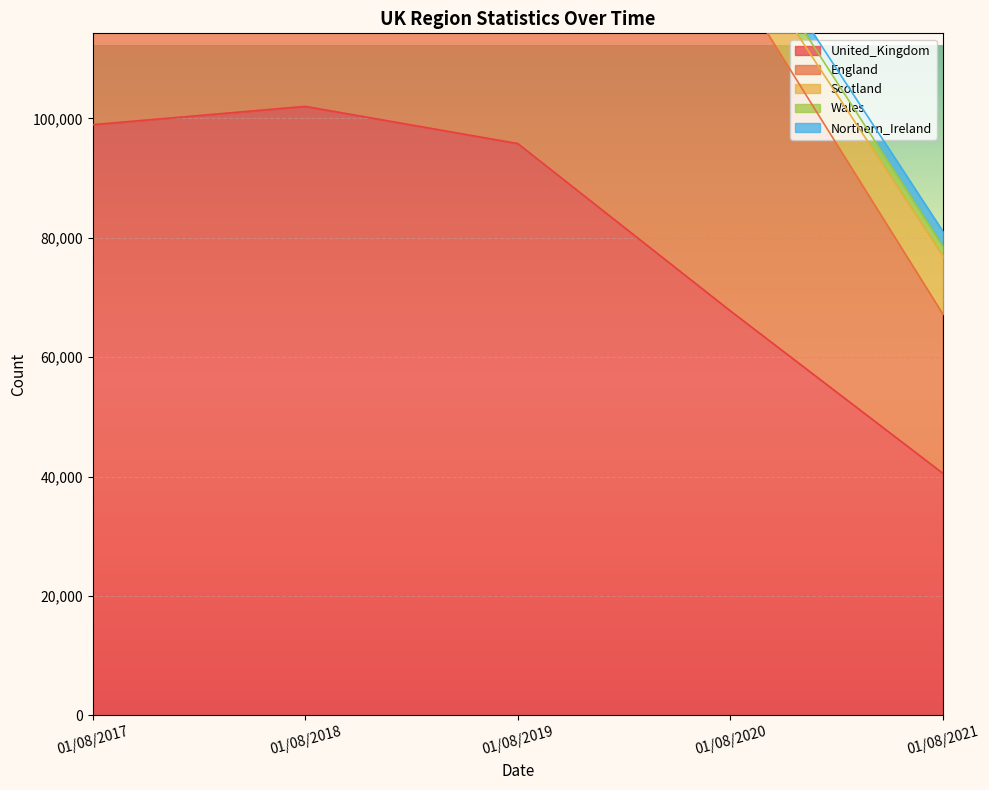

The value of United_Kingdom at 01/08/2019 is 95774.3. True or false?

True